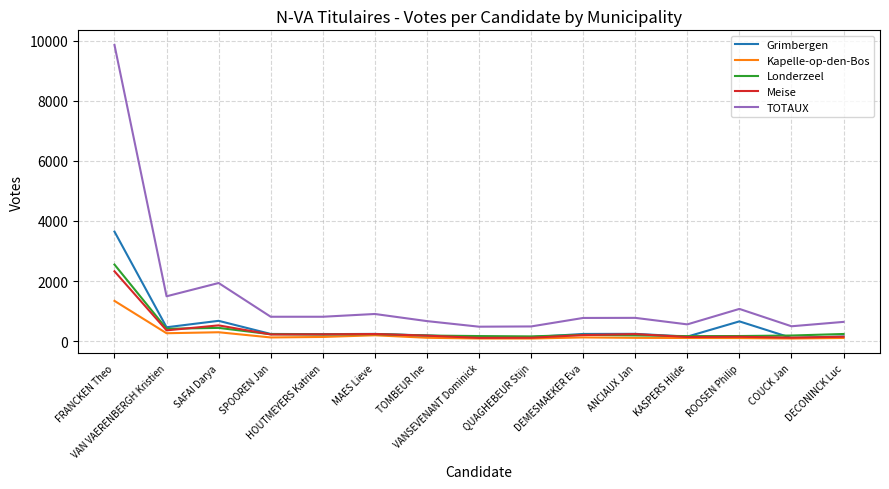

Which series has the largest total across all categories?

TOTAUX